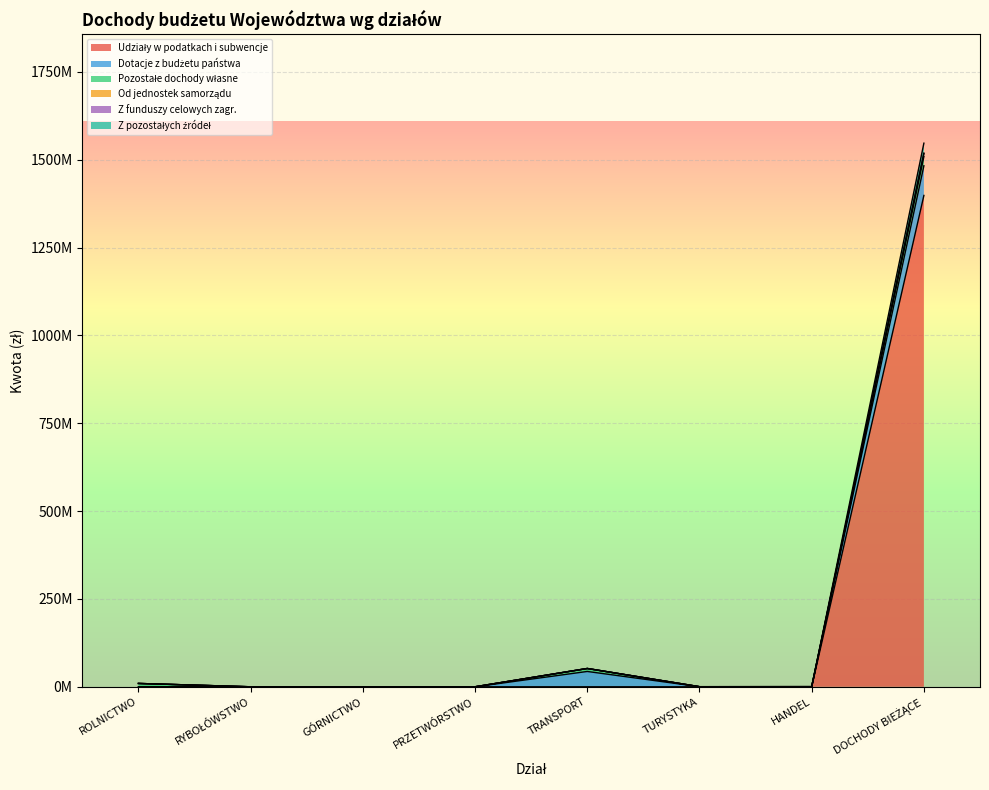

True or false: Udziały w podatkach i subwencje and Od jednostek samorządu intersect in this chart.

False